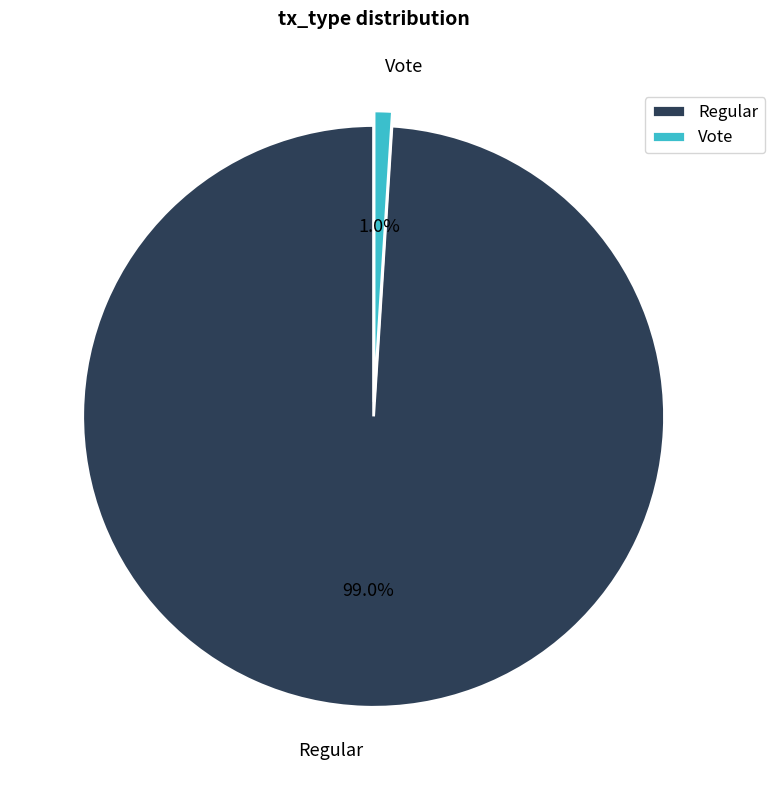

What percentage do Vote and Regular together represent?

100.0%